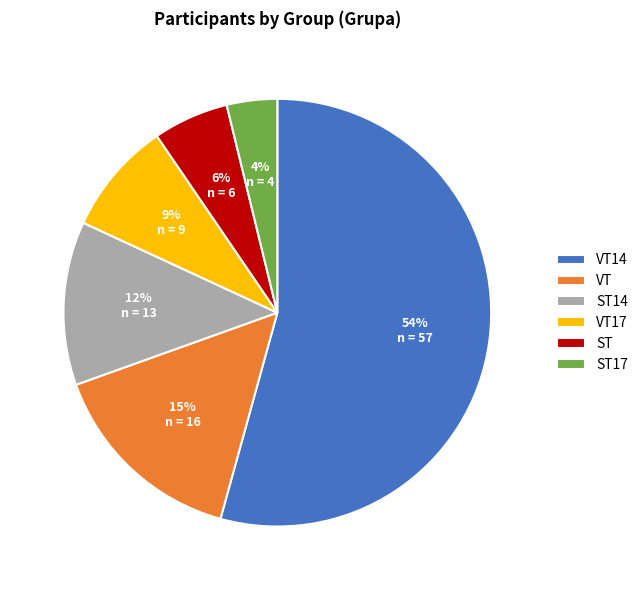

To the nearest percent, what is the average slice percentage?

17%